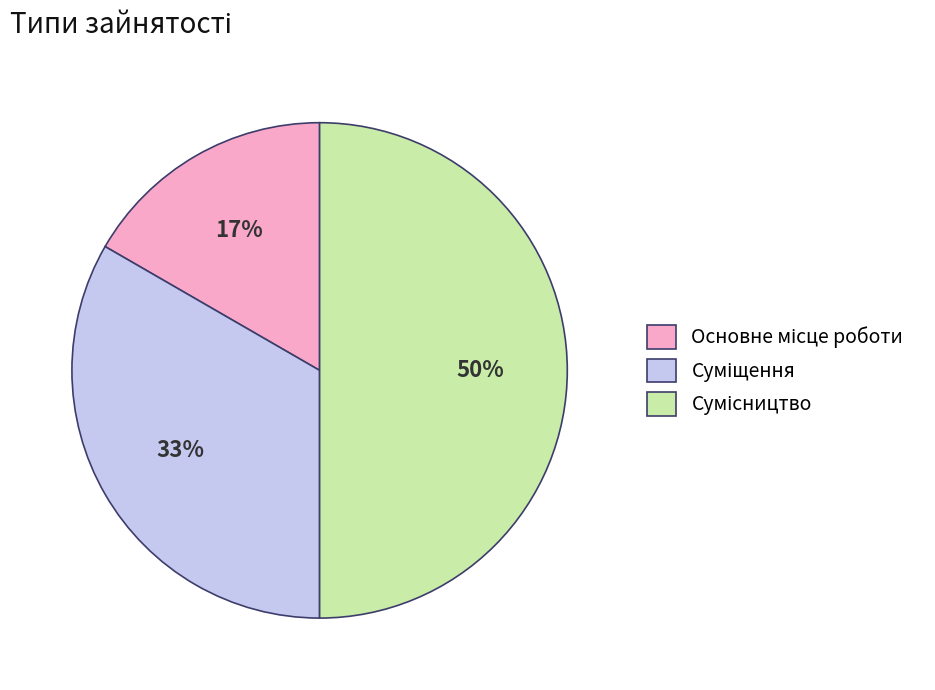

To the nearest percent, what is the average slice percentage?

33%